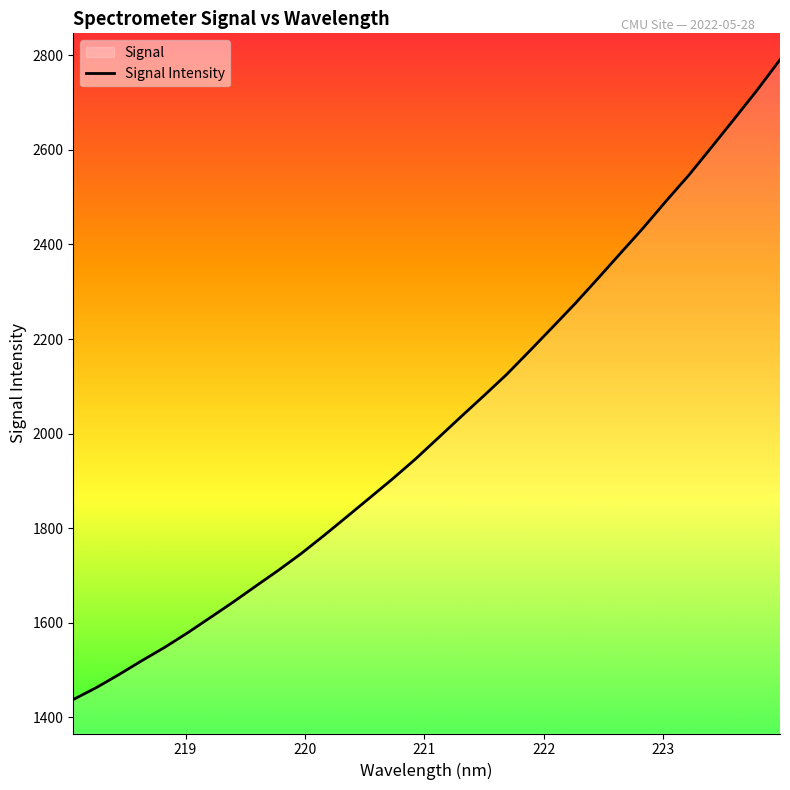

What is the minimum value shown in the chart?

1437.5